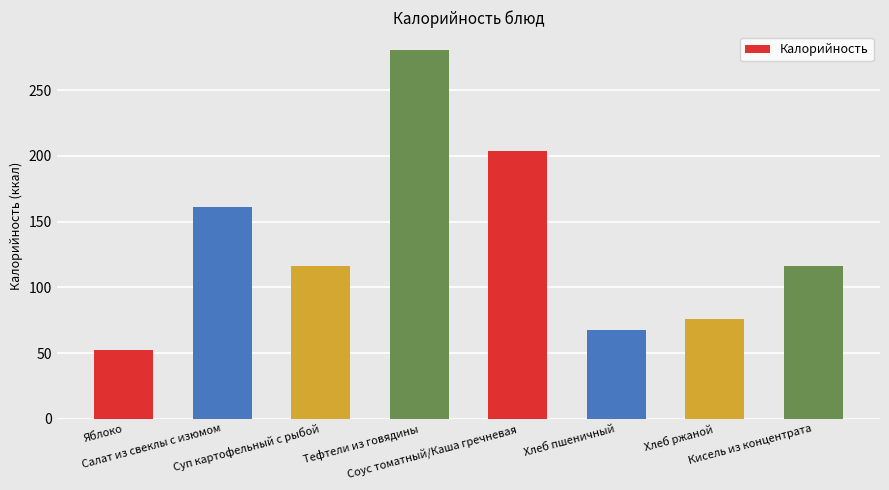

What is the value of the 1st bar from the left?

52.0